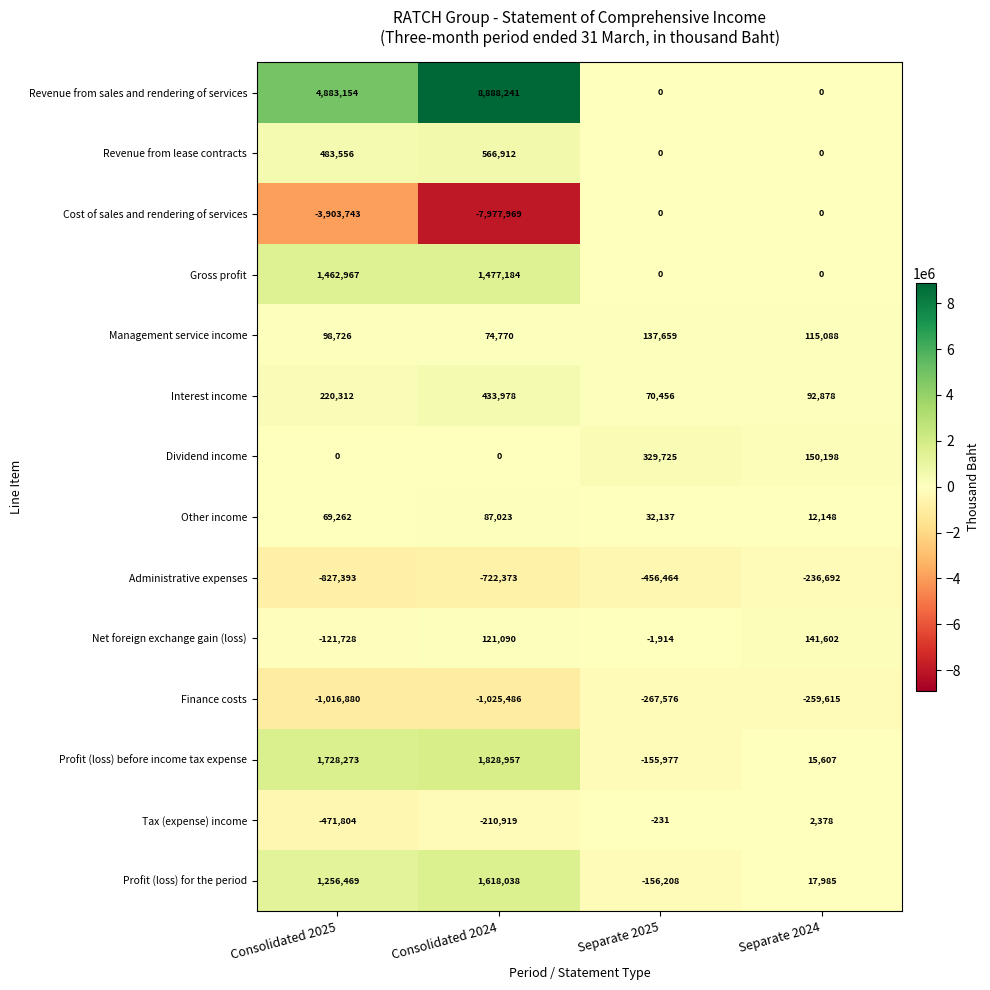

Which series changed the most between Consolidated 2025 and Separate 2025?

Revenue from sales and rendering of services